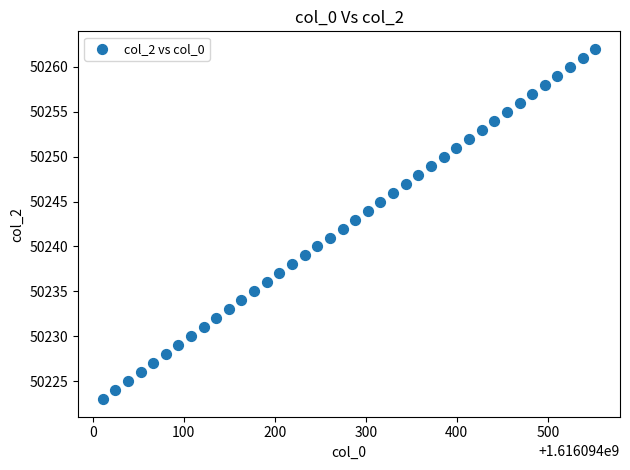

What is the range of Y values (max minus min)?

39